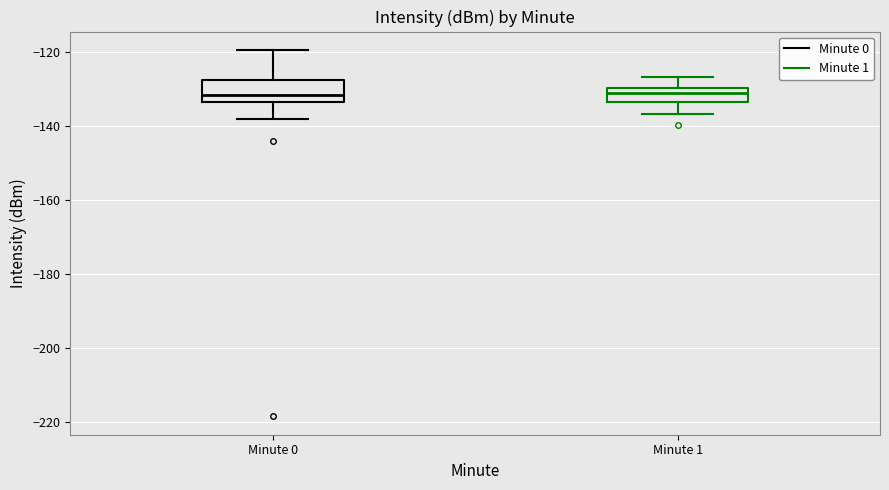

Where does the lower whisker of the box for Minute 1 end on the y-axis? The values are not printed on the chart, so give them approximately, as read against the axis.

-136